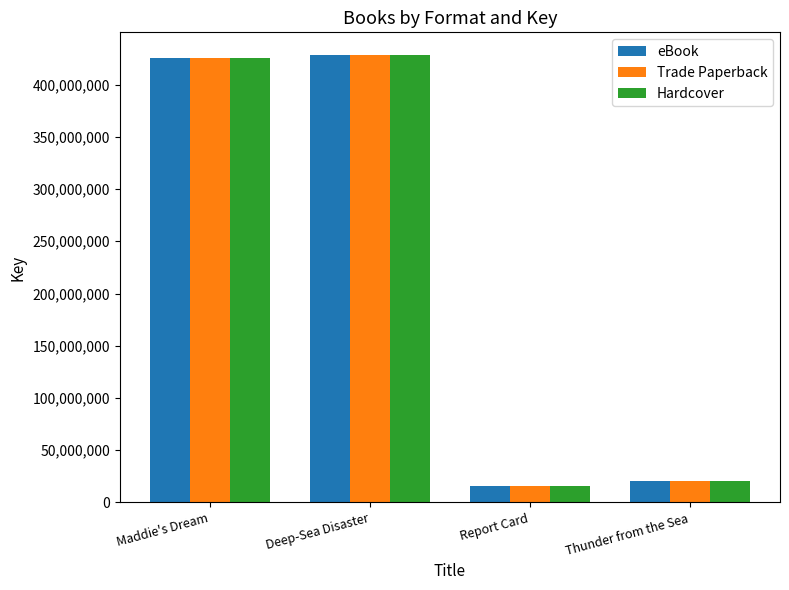

What is the label of the 3rd bar from the right?

Deep-Sea Disaster